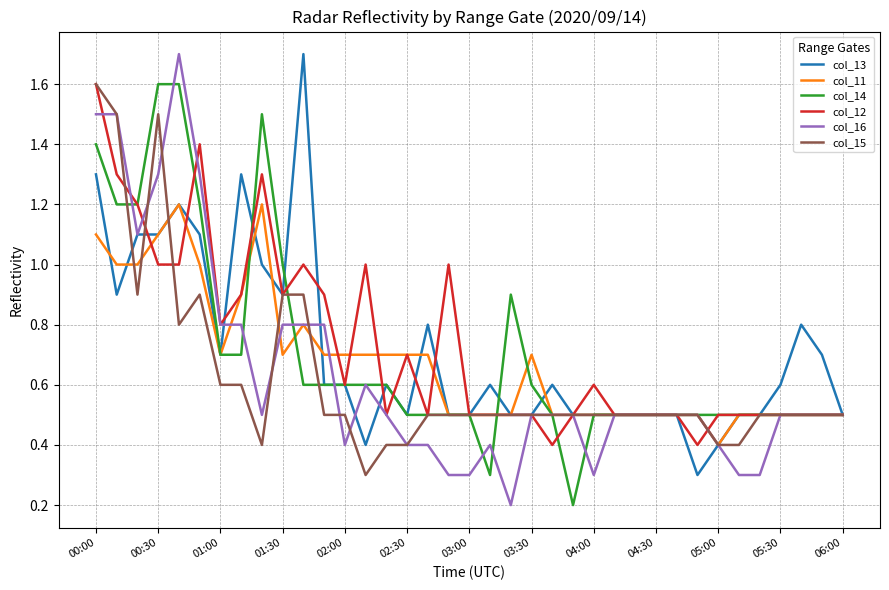

What is the greatest value displayed?

1.7